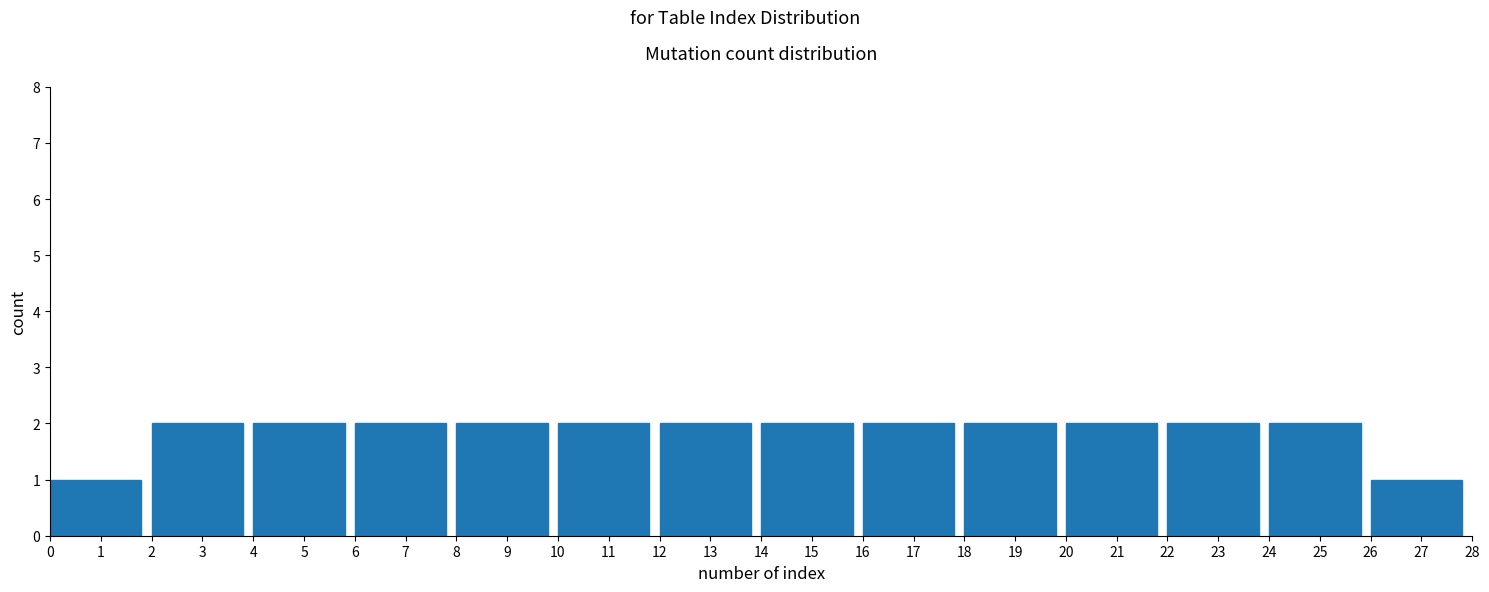

Reading left to right, list every bar in this chart as the range it spans on the x-axis followed by its height. The values are not printed on the chart, so give them approximately, as read against the axis.

0 to 2: 1
2 to 4: 2
4 to 6: 2
6 to 8: 2
8 to 10: 2
10 to 12: 2
12 to 14: 2
14 to 16: 2
16 to 18: 2
18 to 20: 2
20 to 22: 2
22 to 24: 2
24 to 26: 2
26 to 28: 1